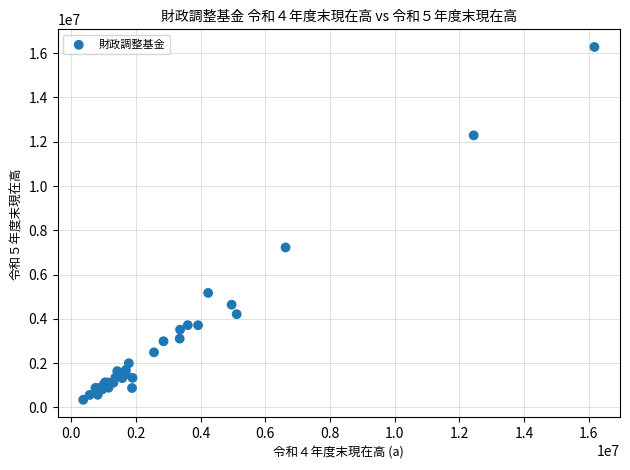

What Y value in the scatter plot is closest to 8312814?

7225991